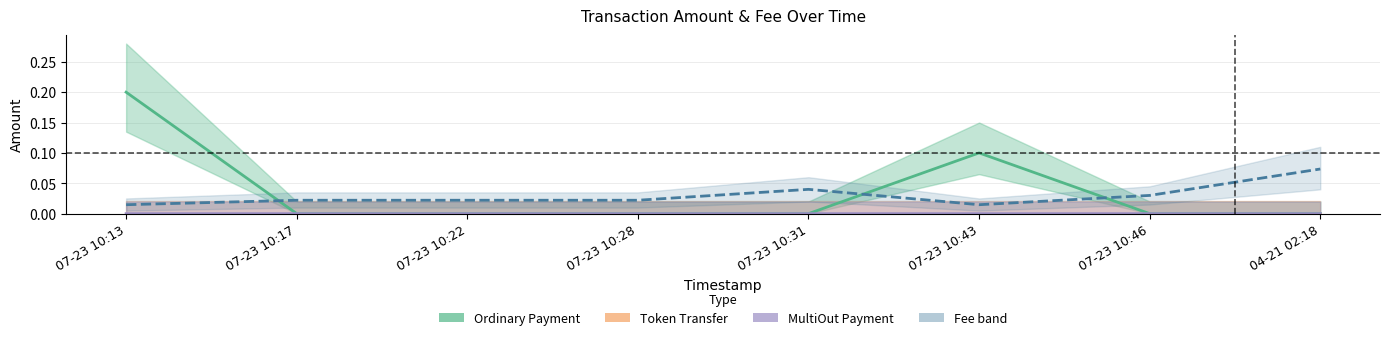

Is this an area chart (filled region under the line)?

No